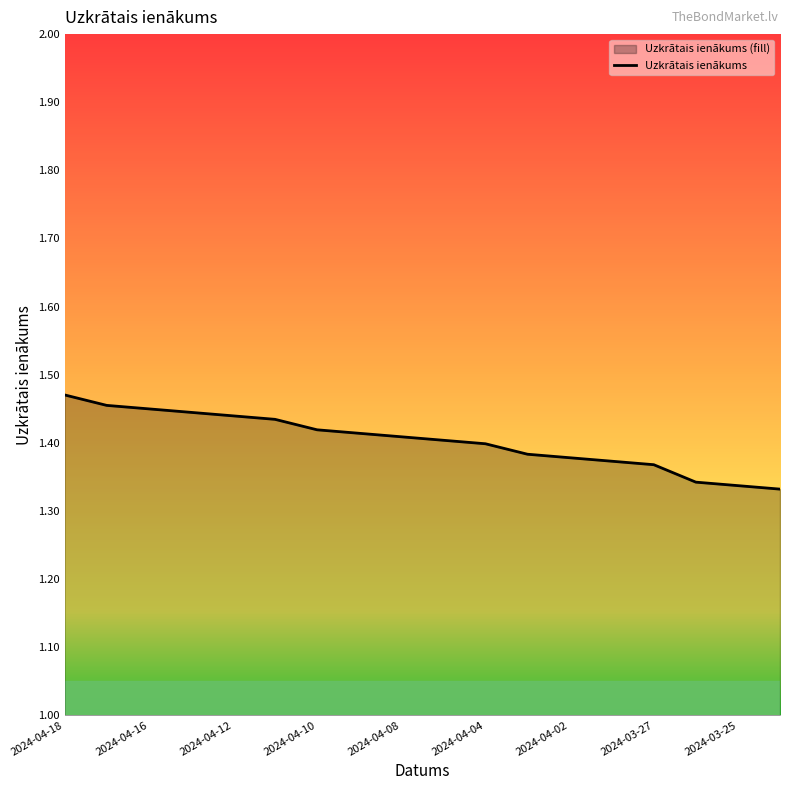

The value at 2024-03-27 is 2.0. True or false?

False